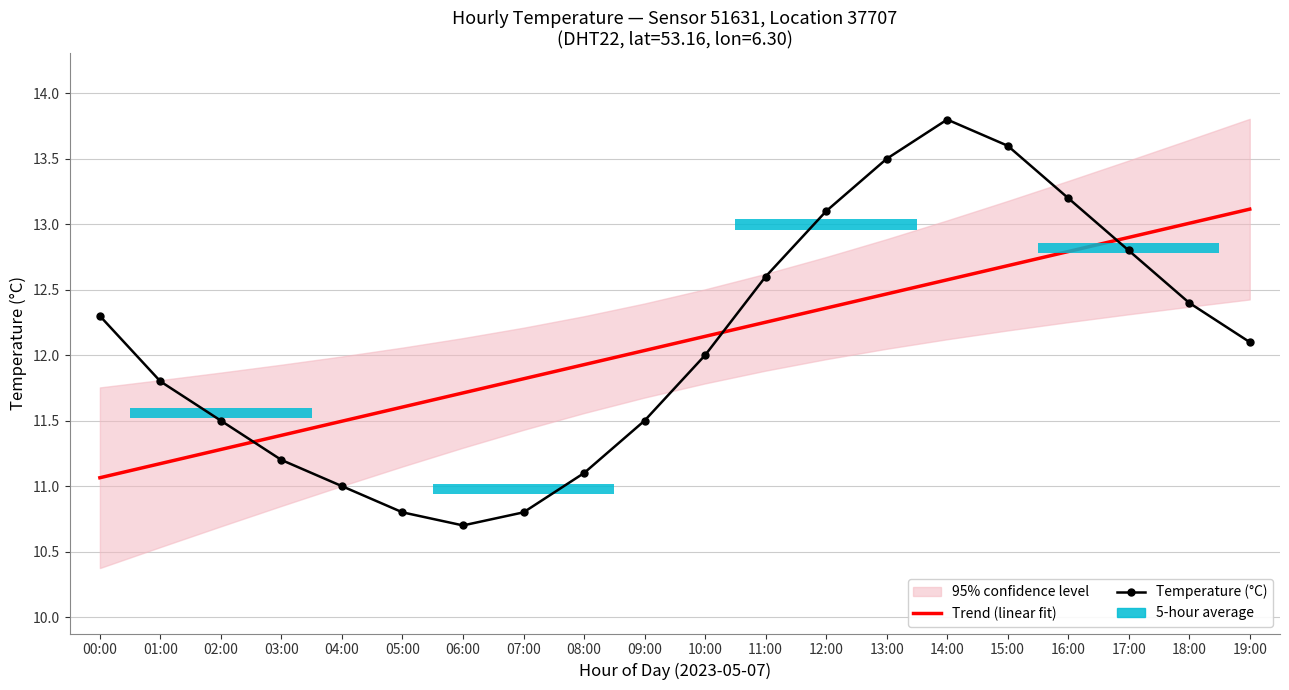

Reading left to right, what are all the values shown in this chart?

Trend (linear fit): 11.1	11.2	11.3	11.4	11.5	11.6	11.7	11.8	11.9	12.0	12.1	12.3	12.4	12.5	12.6	12.7	12.8	12.9	13.0	13.1
Temperature (°C): 12.3	11.8	11.5	11.2	11.0	10.8	10.7	10.8	11.1	11.5	12.0	12.6	13.1	13.5	13.8	13.6	13.2	12.8	12.4	12.1